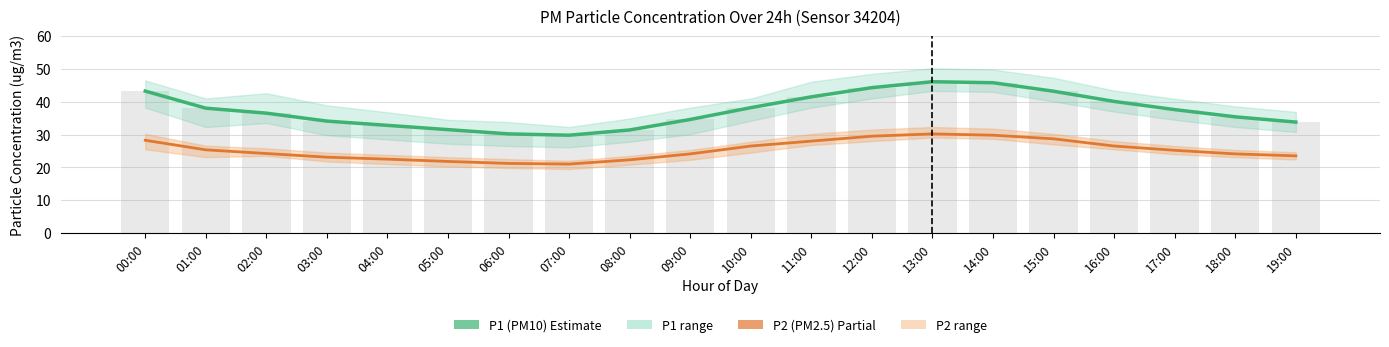

What is the label of the 13th bar from the left?

12:00